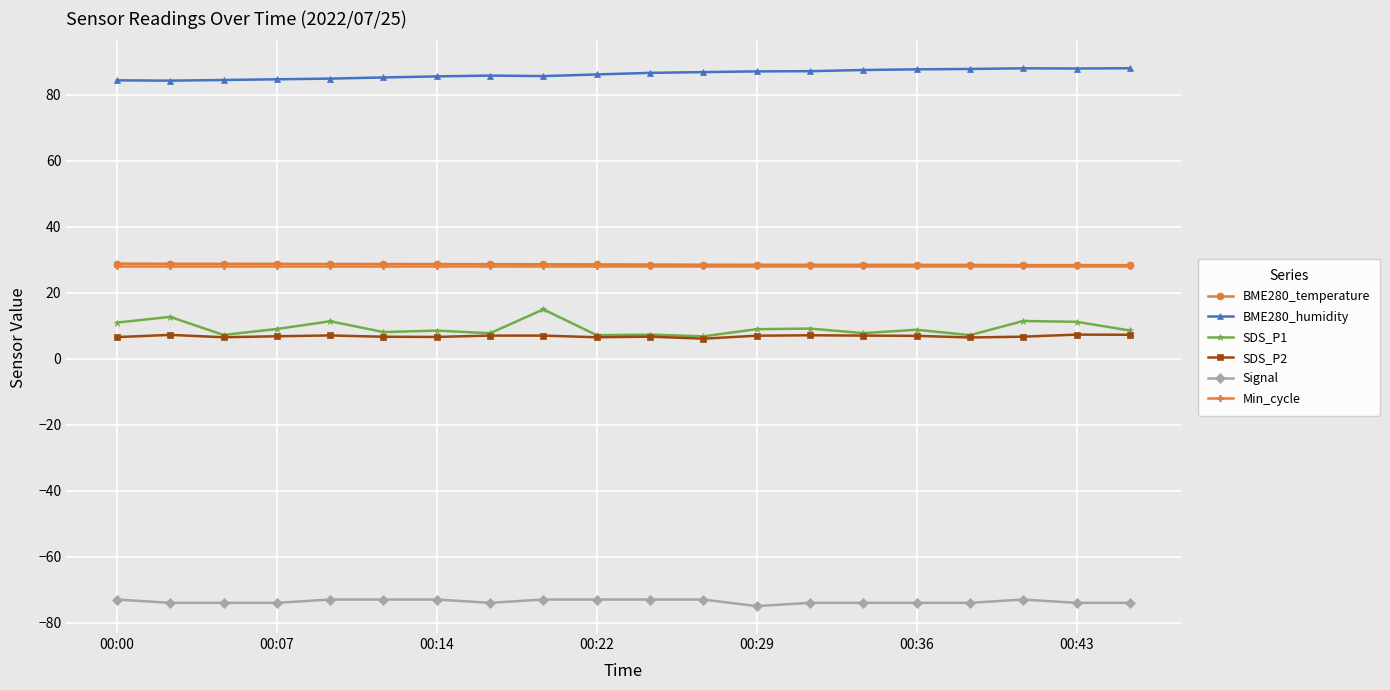

What is the minimum value for Signal?

-75.0